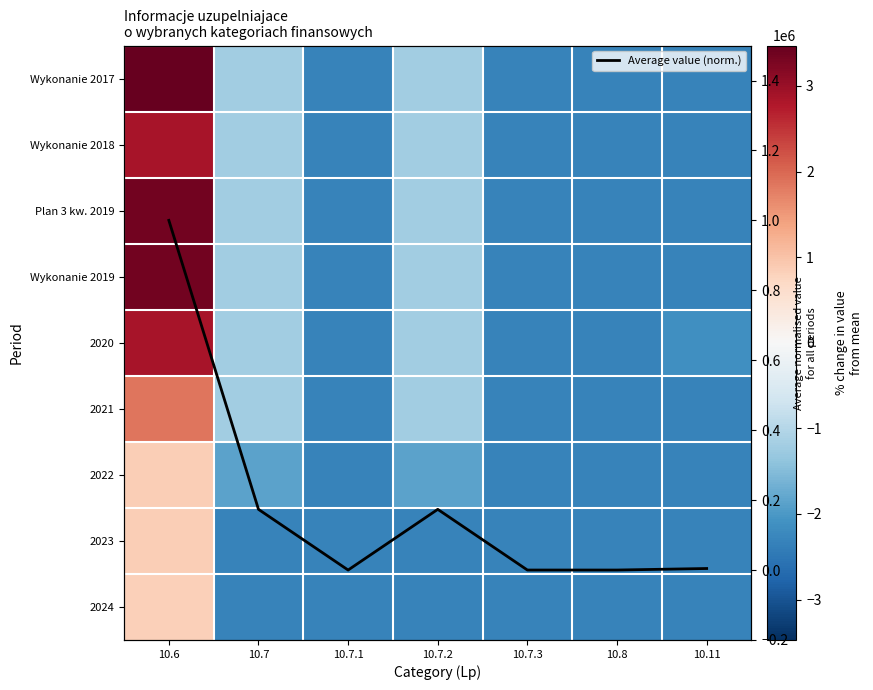

What is the total value across all series at 10.7?

-13727439.6